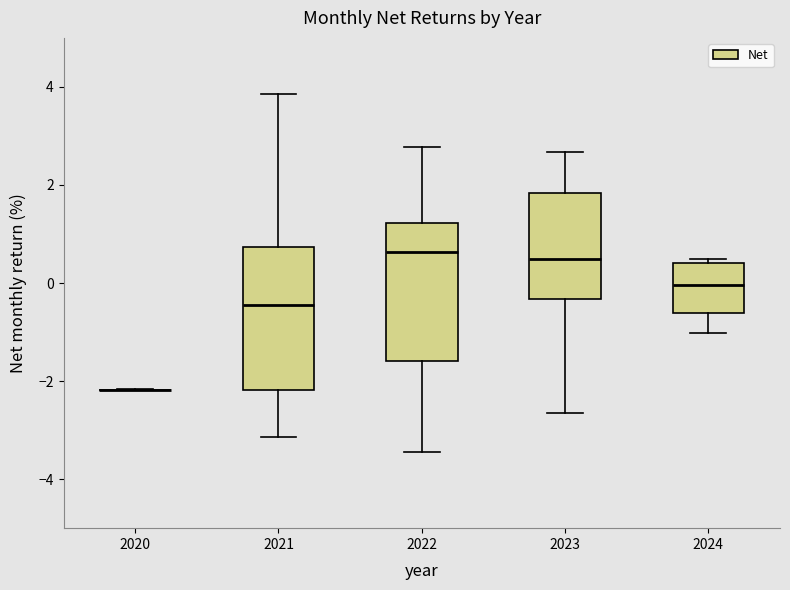

Reading left to right, transcribe this box plot: for each box, give where its median line is, the range the box spans, and where its two whiskers end, as read against the y-axis. The values are not printed on the chart, so give them approximately, as read against the axis.

2020: box collapsed to a line at -2.2, whiskers -2.2 to -2.2
2021: median -0.4, box -2.2 to 0.8, whiskers -3.2 to 3.8
2022: median 0.6, box -1.6 to 1.2, whiskers -3.4 to 2.8
2023: median 0.4, box -0.4 to 1.8, whiskers -2.6 to 2.6
2024: median 0.0, box -0.6 to 0.4, whiskers -1.0 to 0.4 (just above the box's upper edge)